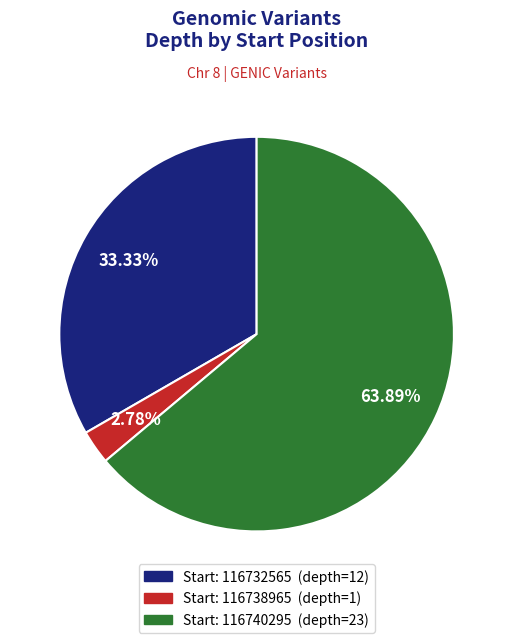

To the nearest percent, what is the average slice percentage?

33%